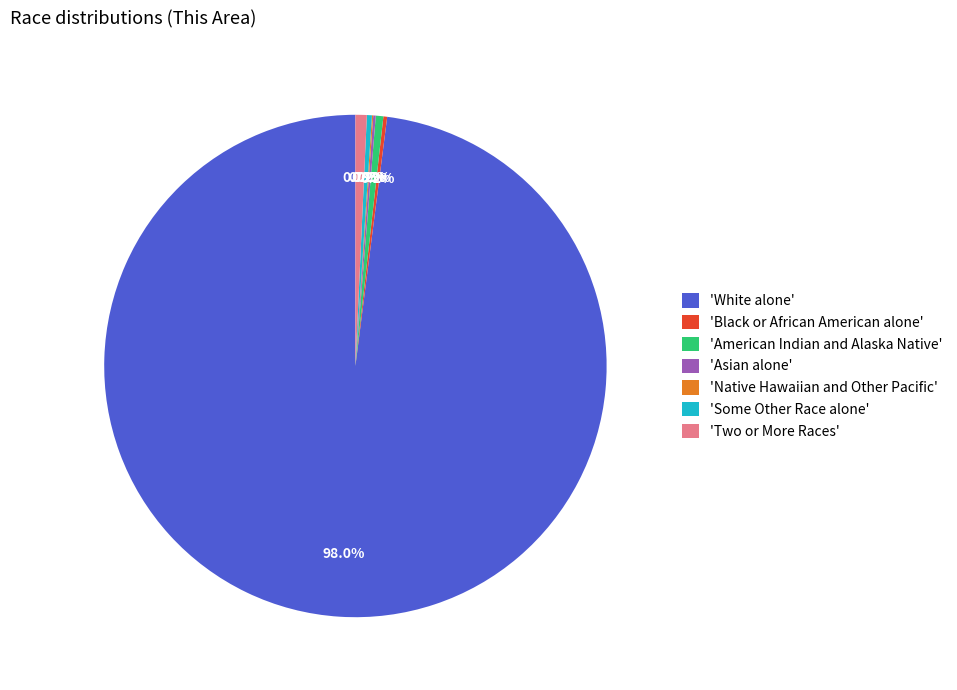

Does any single category account for the majority?

Yes